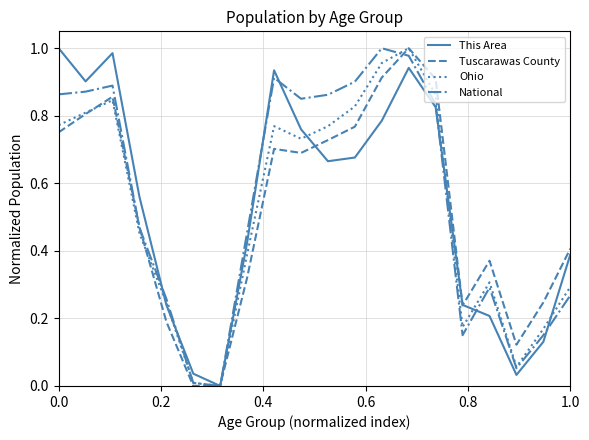

In This Area, how many points are higher than both neighbors (excluding endpoints)?

3